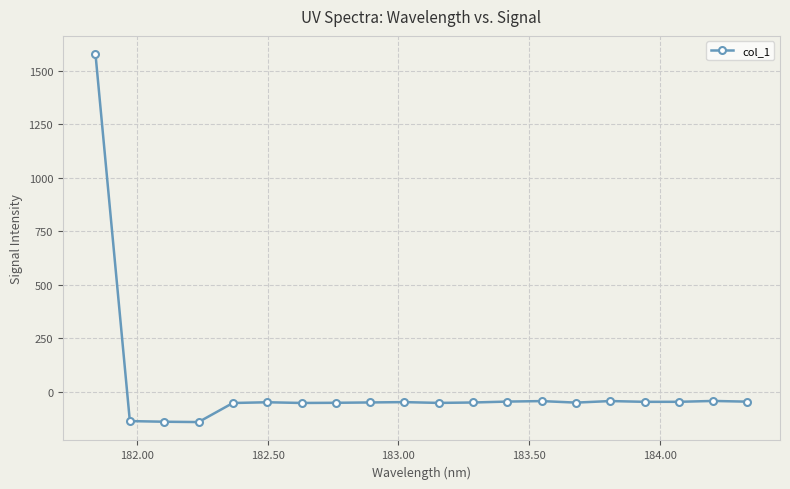

What is the sum of all values?

367.4